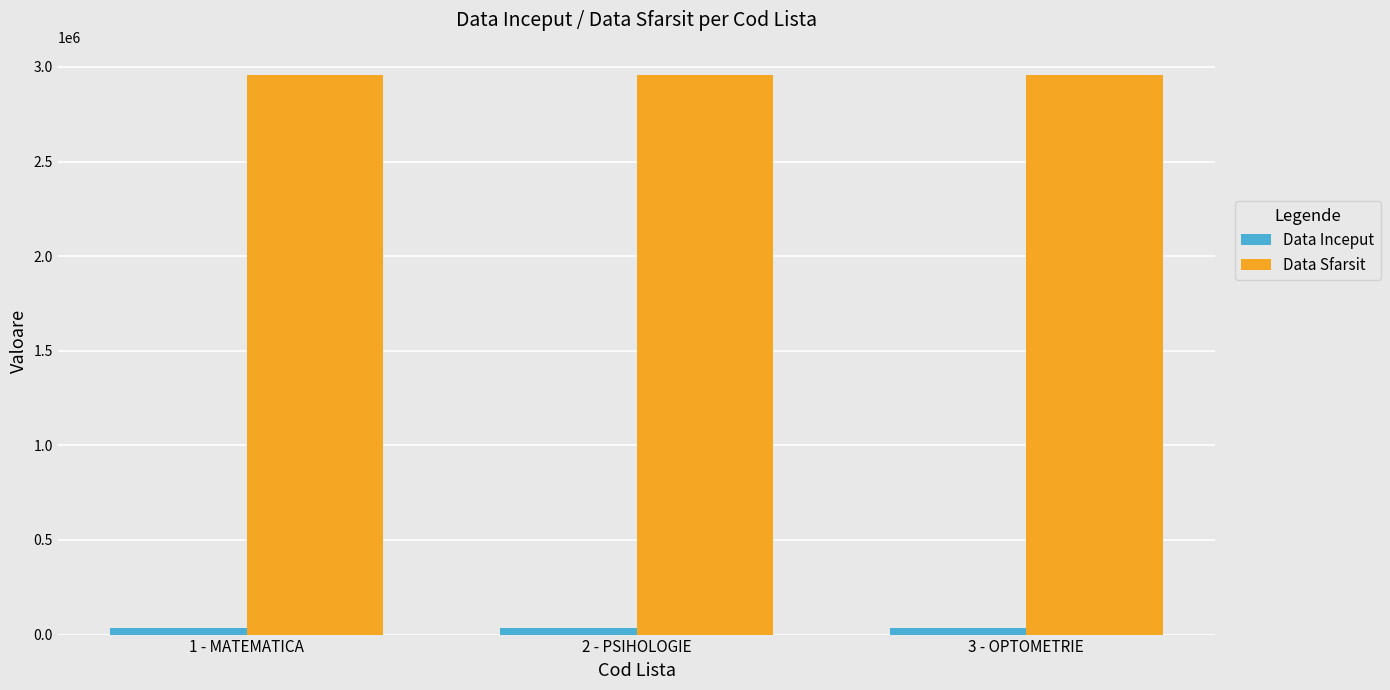

List the series in order of their overall mean, lowest first.

Data Inceput, Data Sfarsit